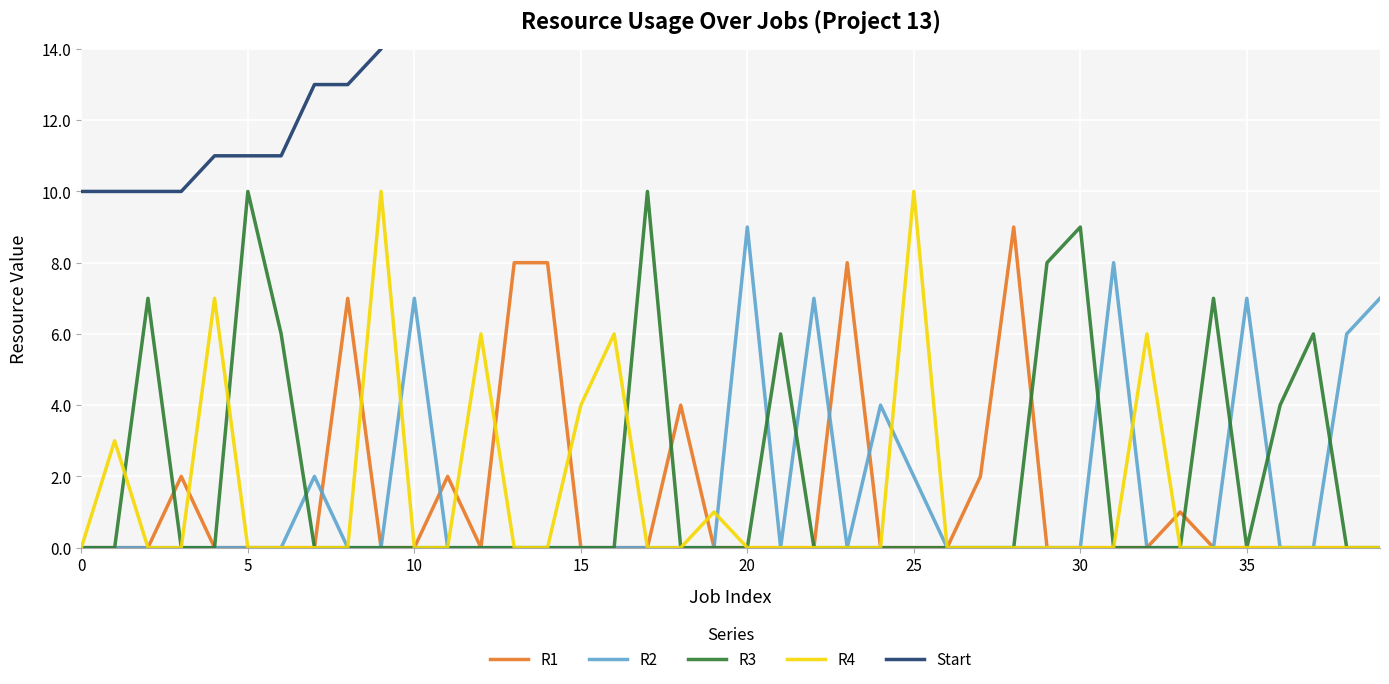

The value of R3 at 33 is 0. True or false?

True